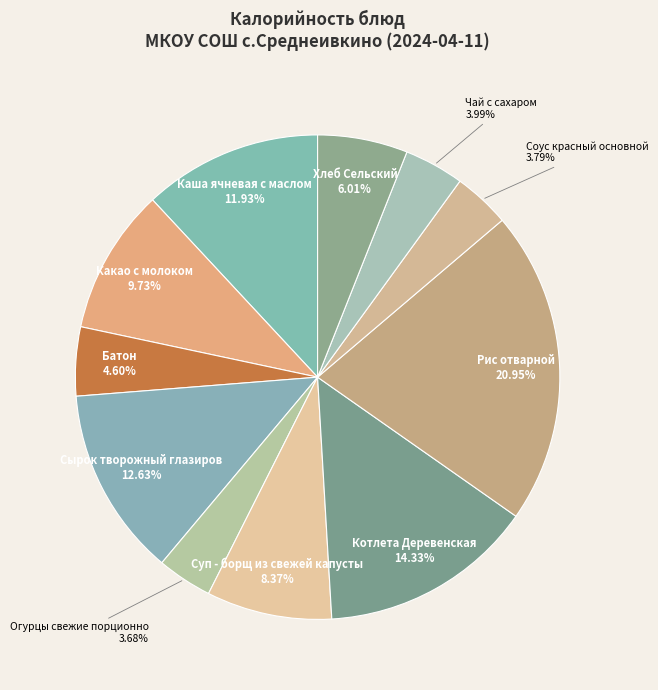

Which category has the biggest portion of the pie?

Рис отварной